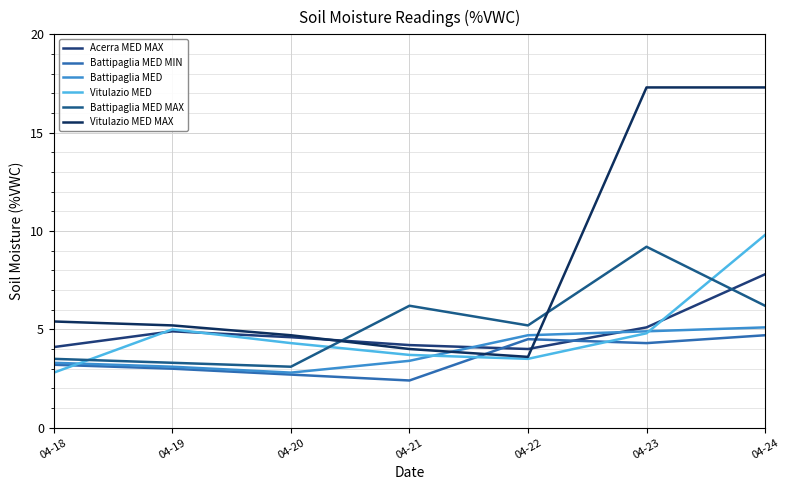

What is the average value of the Battipaglia MED MIN series?

3.5